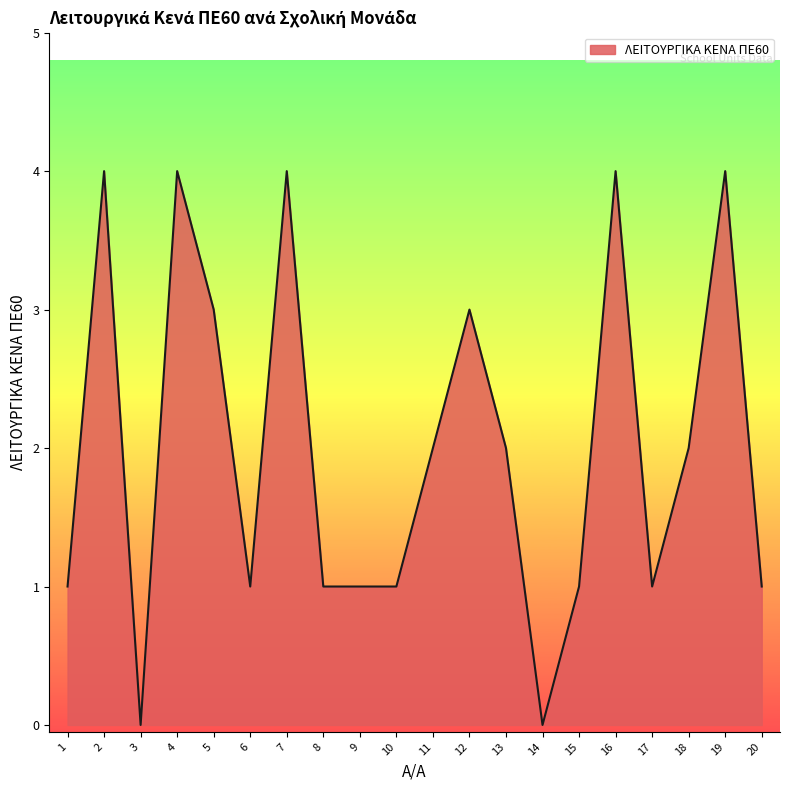

Reading left to right, what are all the values shown in this chart?

1	4	0	4	3	1	4	1	1	1	2	3	2	0	1	4	1	2	4	1